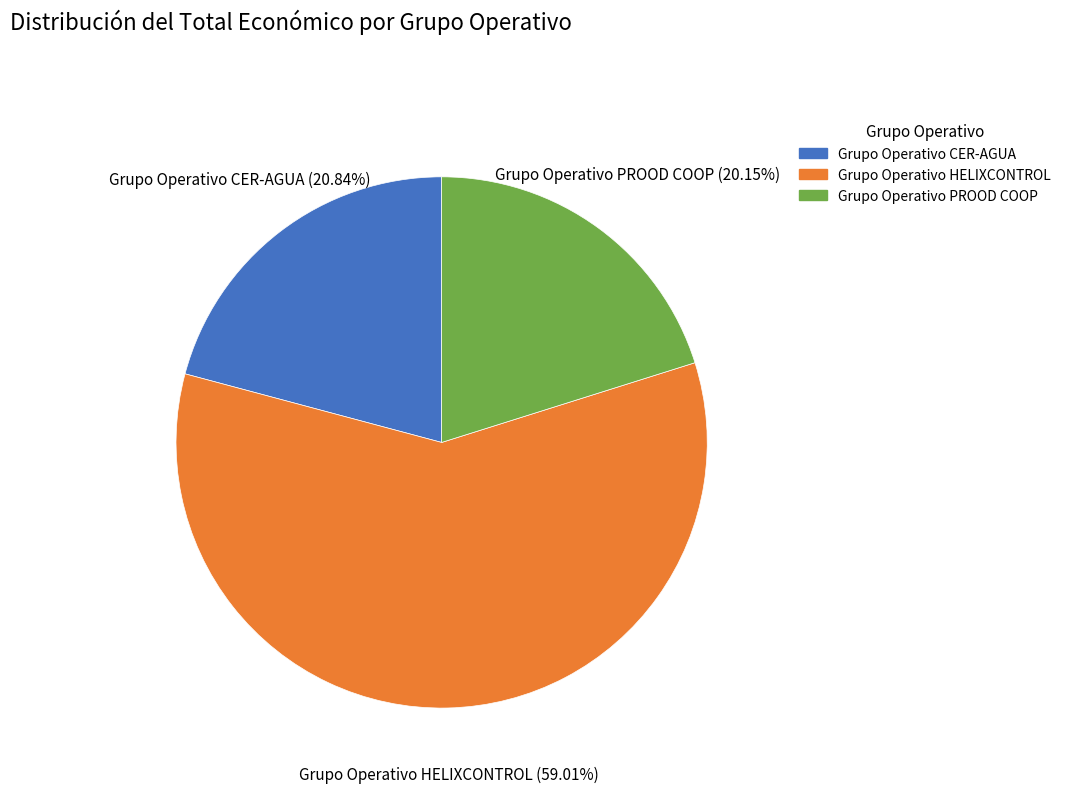

Rank the categories by value from lowest to highest.

Grupo Operativo PROOD COOP, Grupo Operativo CER-AGUA, Grupo Operativo HELIXCONTROL